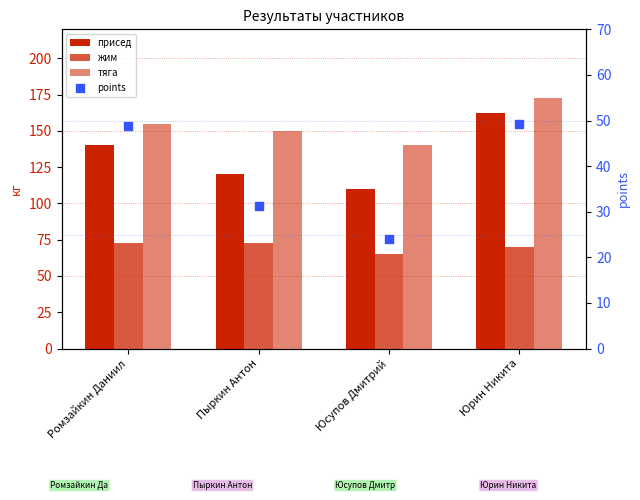

Which series has the largest total across all categories?

тяга